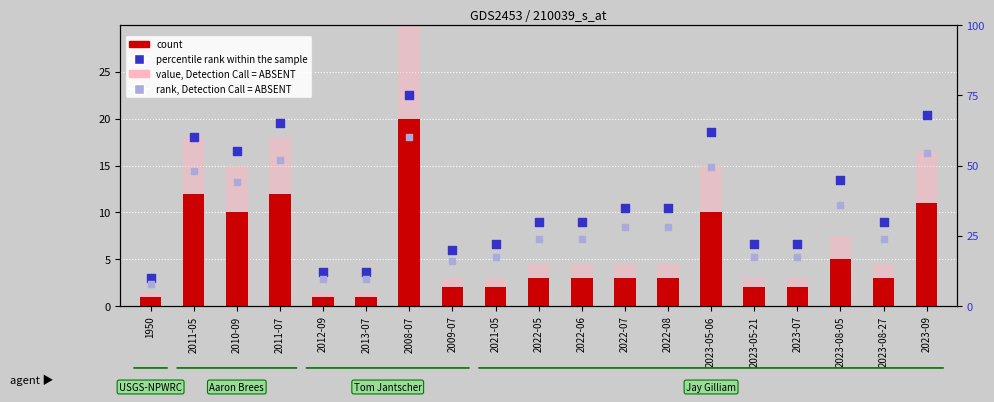

Which series contains the highest Y value?

percentile rank within the sample